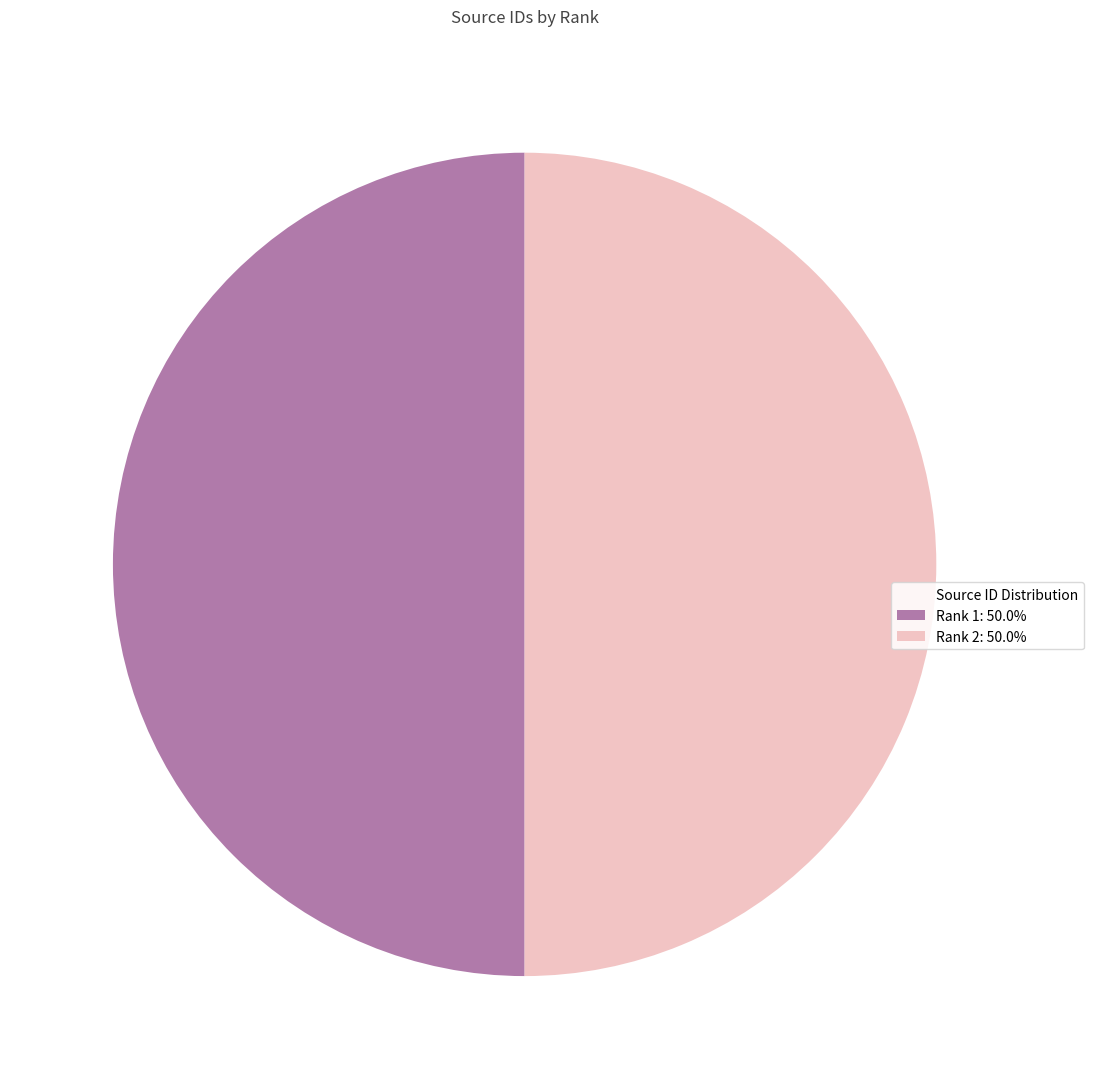

How many segments does this pie chart have?

2